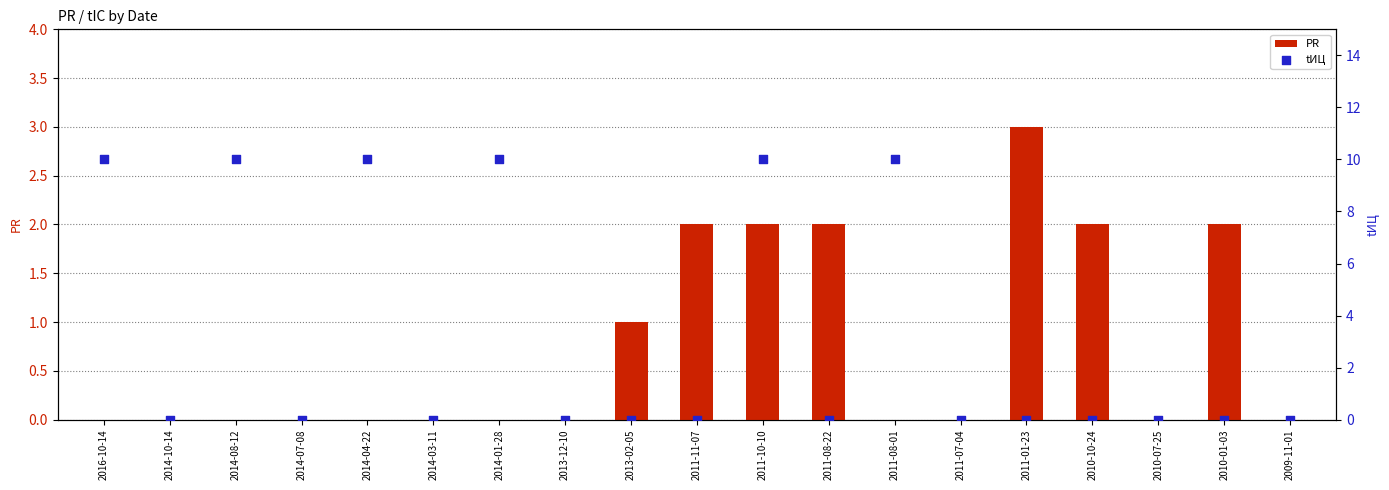

Which series has the largest total across all categories?

tИЦ